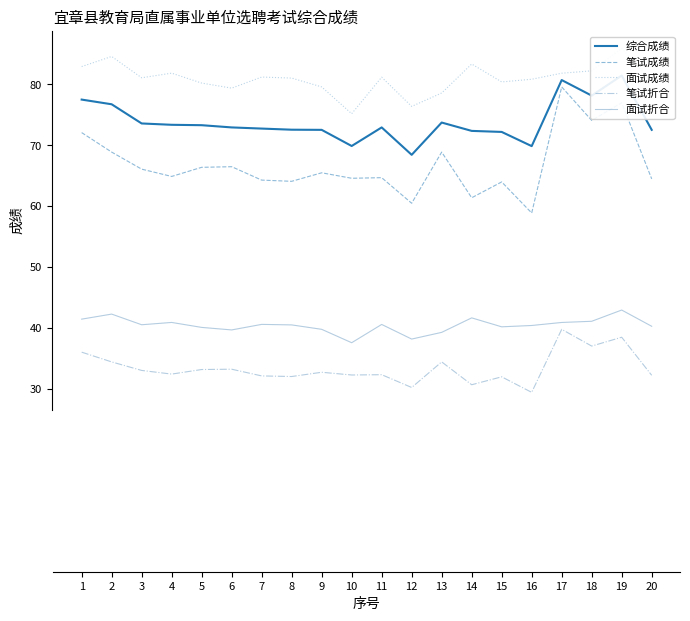

Count the number of categories in the chart.

20